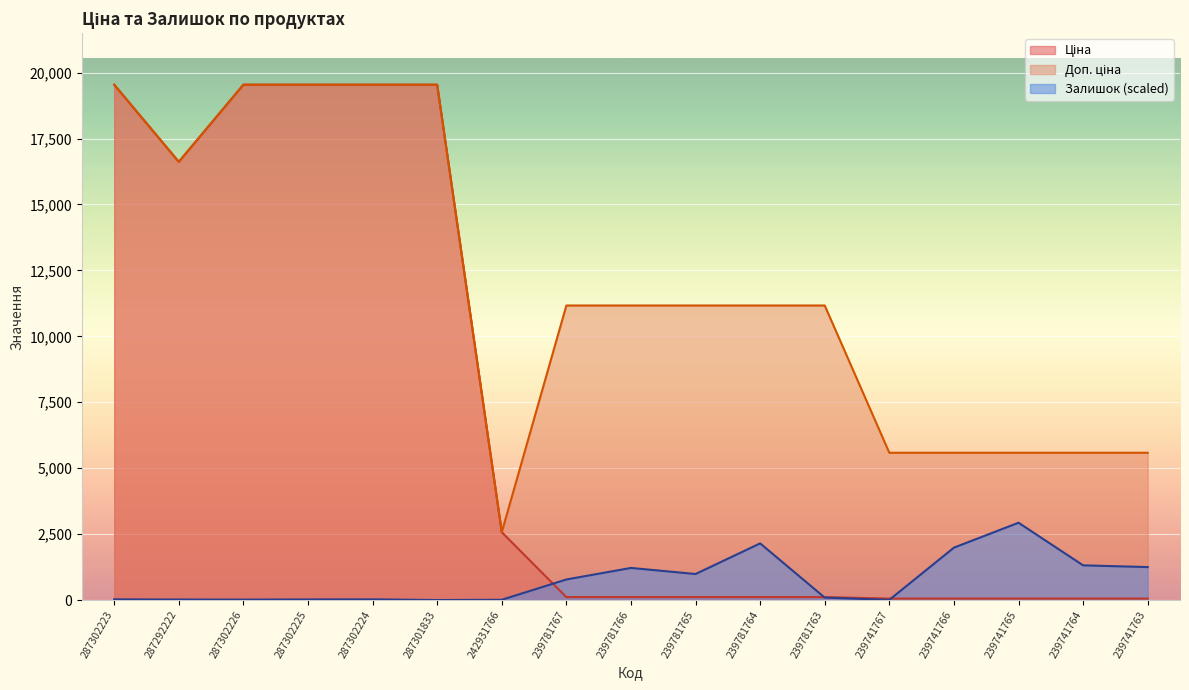

List the labels in order of Залишок value, smallest first.

287301833, 239741767, 242931766, 287302226, 287292222, 287302225, 287302223, 287302224, 239781763, 239781767, 239781765, 239781766, 239741763, 239741764, 239741766, 239781764, 239741765